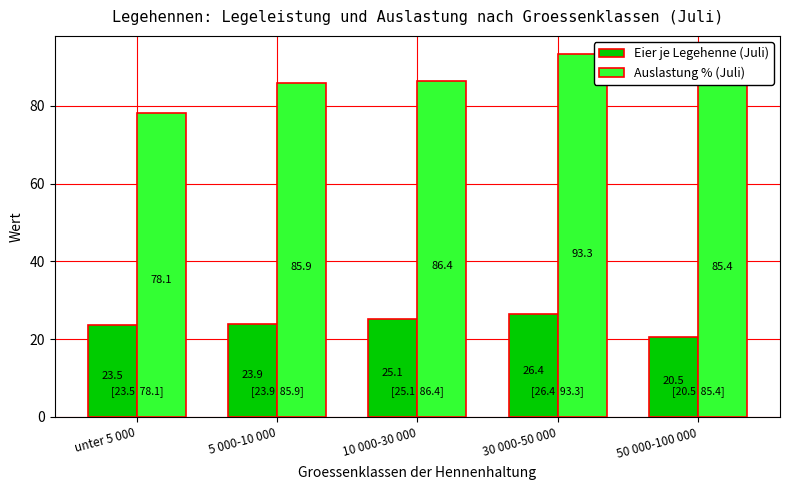

What is the sum of the Eier je Legehenne (Juli) values at 50 000-100 000 and unter 5 000?

44.0